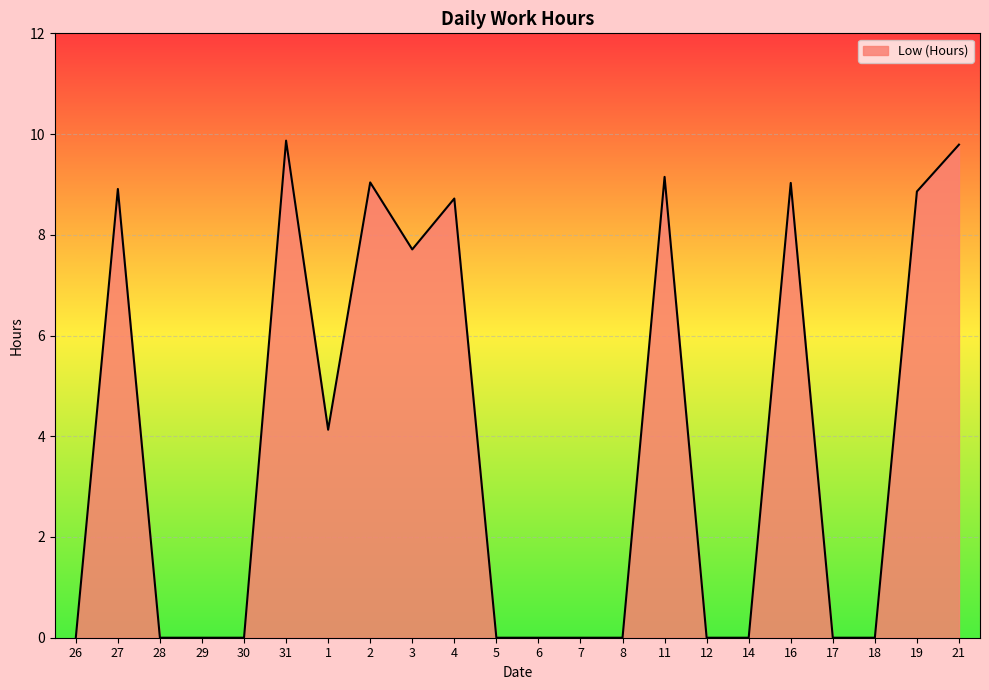

What is the maximum value shown in the chart?

9.9